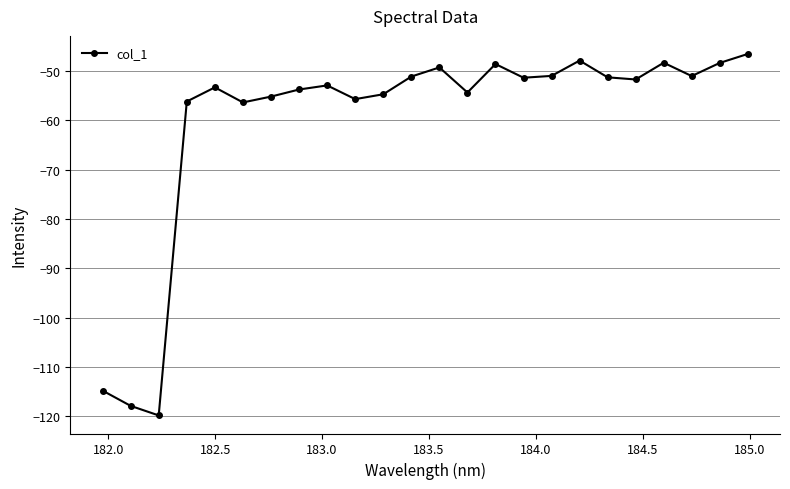

Does the chart have visible grid lines?

Yes